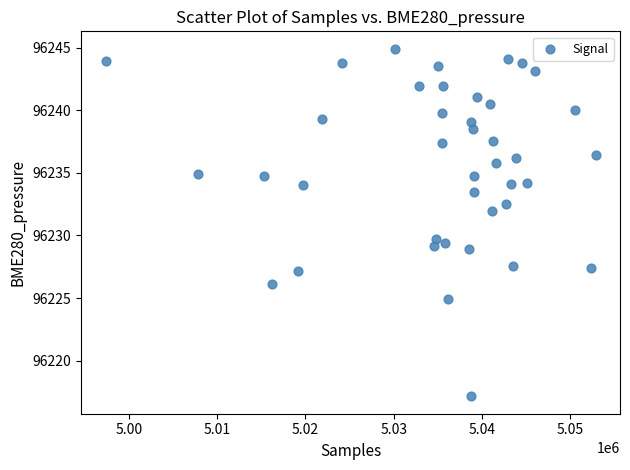

What Y value in the scatter plot is closest to 96231?

96232.0